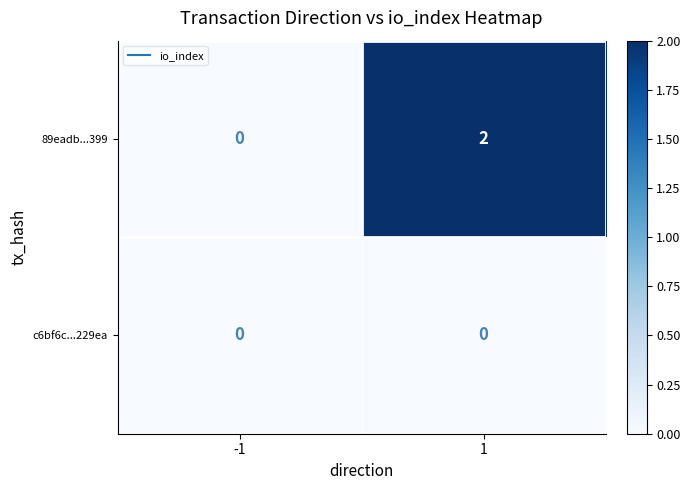

Reading left to right, what are all the values shown in this chart?

89eadb...399: 0	2
c6bf6c...229ea: 0	0